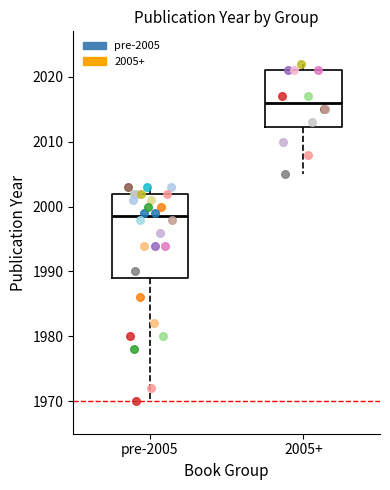

Reading left to right, transcribe this box plot: for each box, give where its median line is, the range the box spans, and where its two whiskers end, as read against the y-axis. The values are not printed on the chart, so give them approximately, as read against the axis.

pre-2005: median 1999, box 1989 to 2002, whiskers 1970 to 2003
2005+: median 2016, box 2012 to 2021, whiskers 2005 to 2022